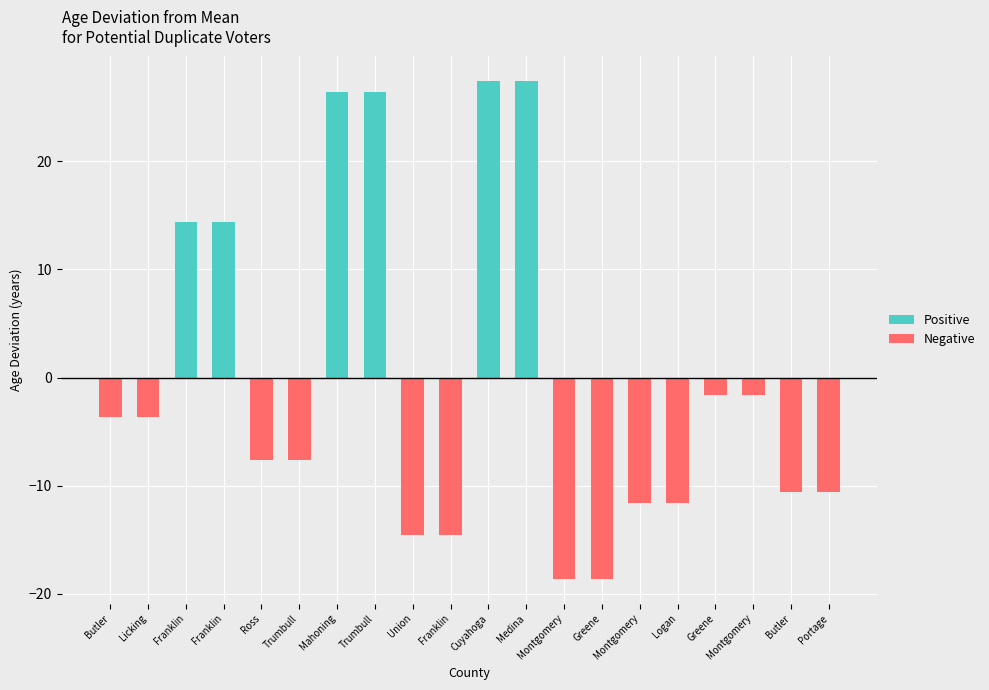

What is the label of the 12th bar from the left?

Medina